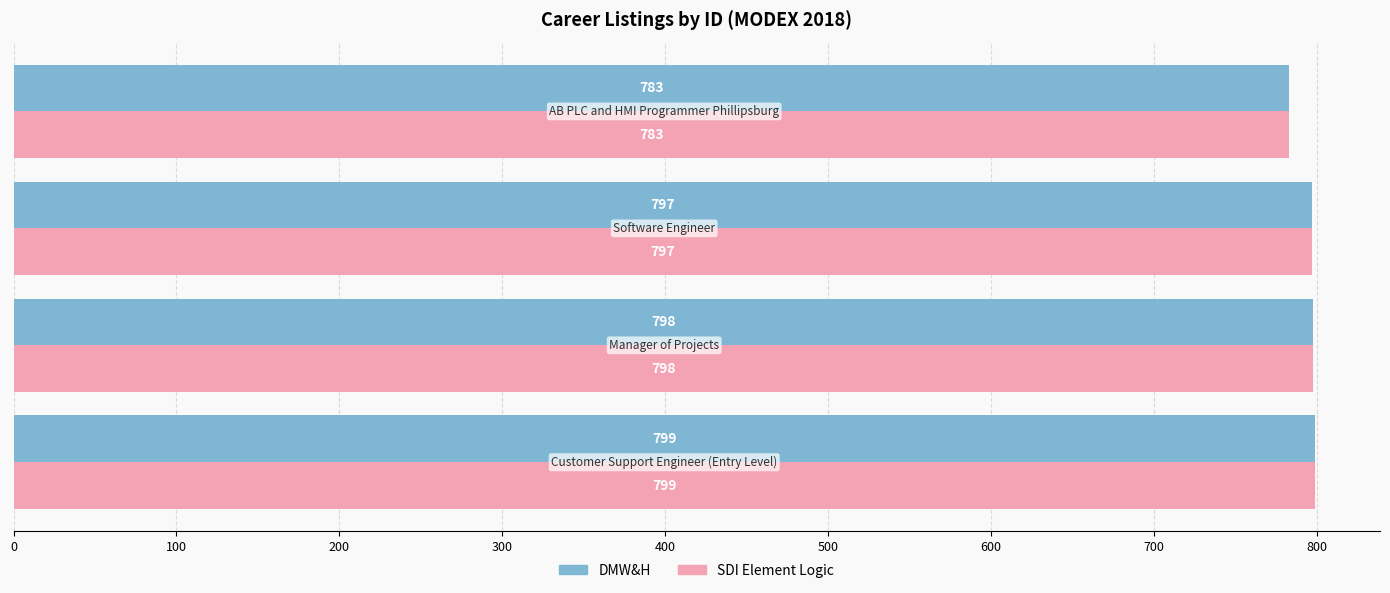

What is the sum of all DMW&H values?

3177